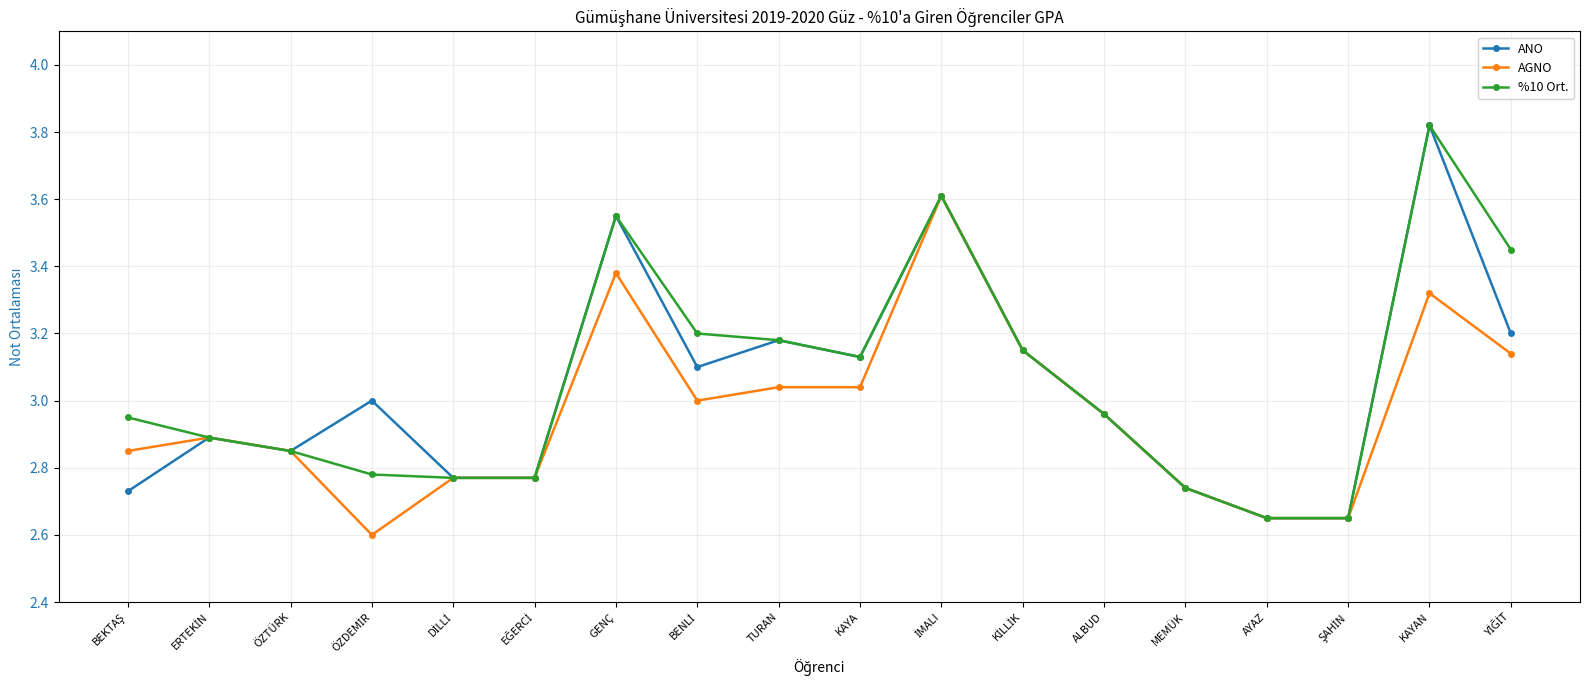

What are all the series names shown in the legend?

ANO, AGNO, %10 Ort.